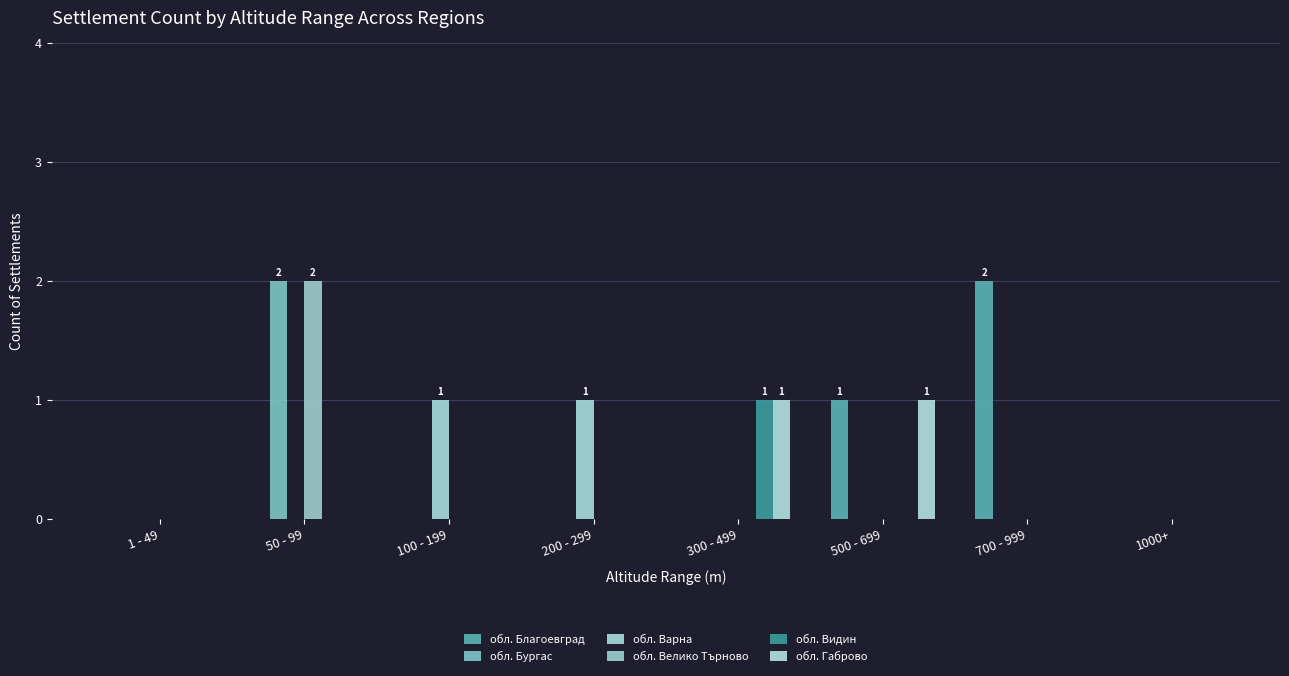

List the labels in order of обл. Бургас value, largest first.

50 - 99, 1 - 49, 100 - 199, 200 - 299, 300 - 499, 500 - 699, 700 - 999, 1000+